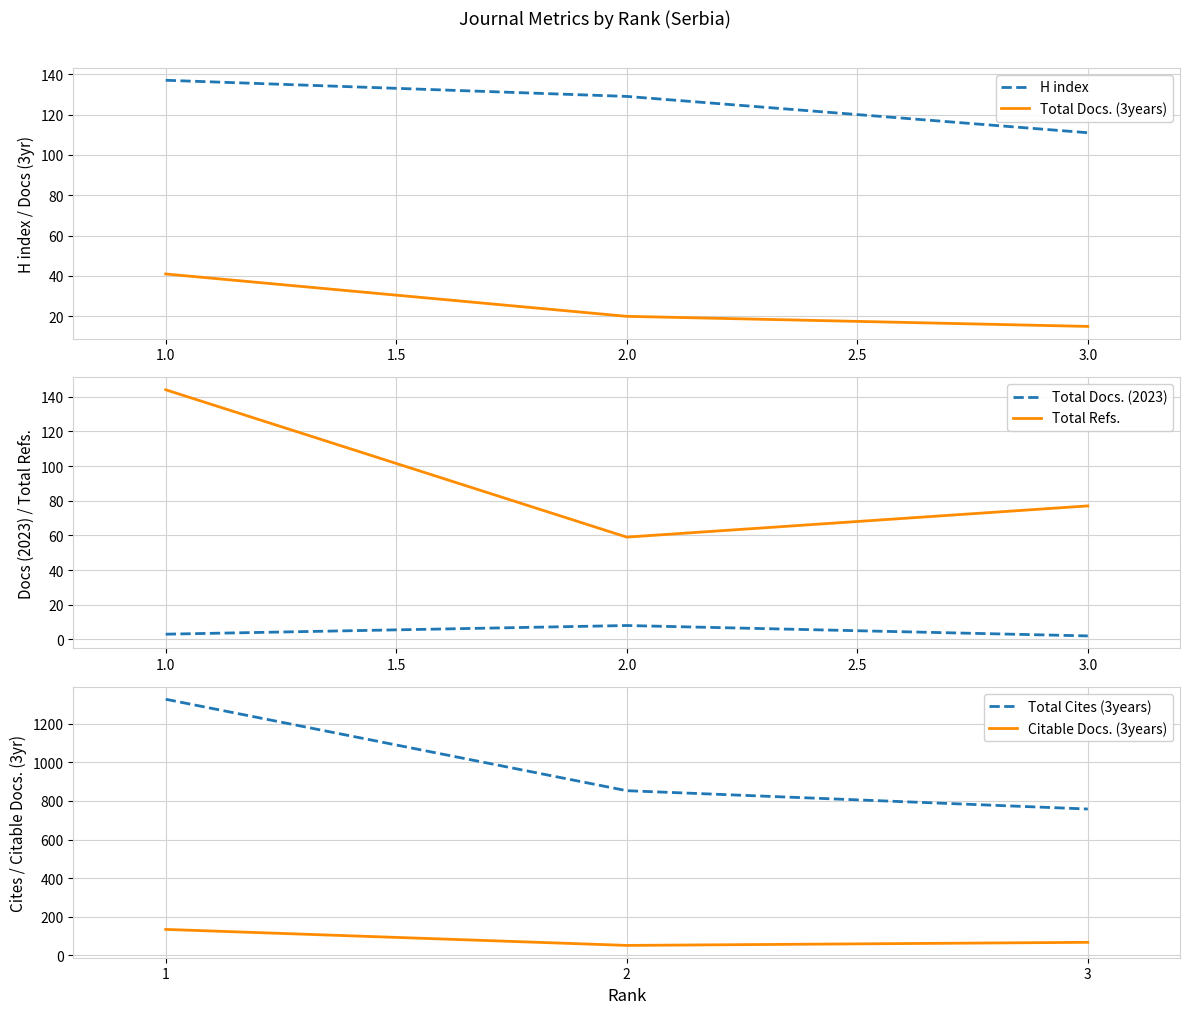

Which category has the highest value in the Total Cites (3years) series?

1